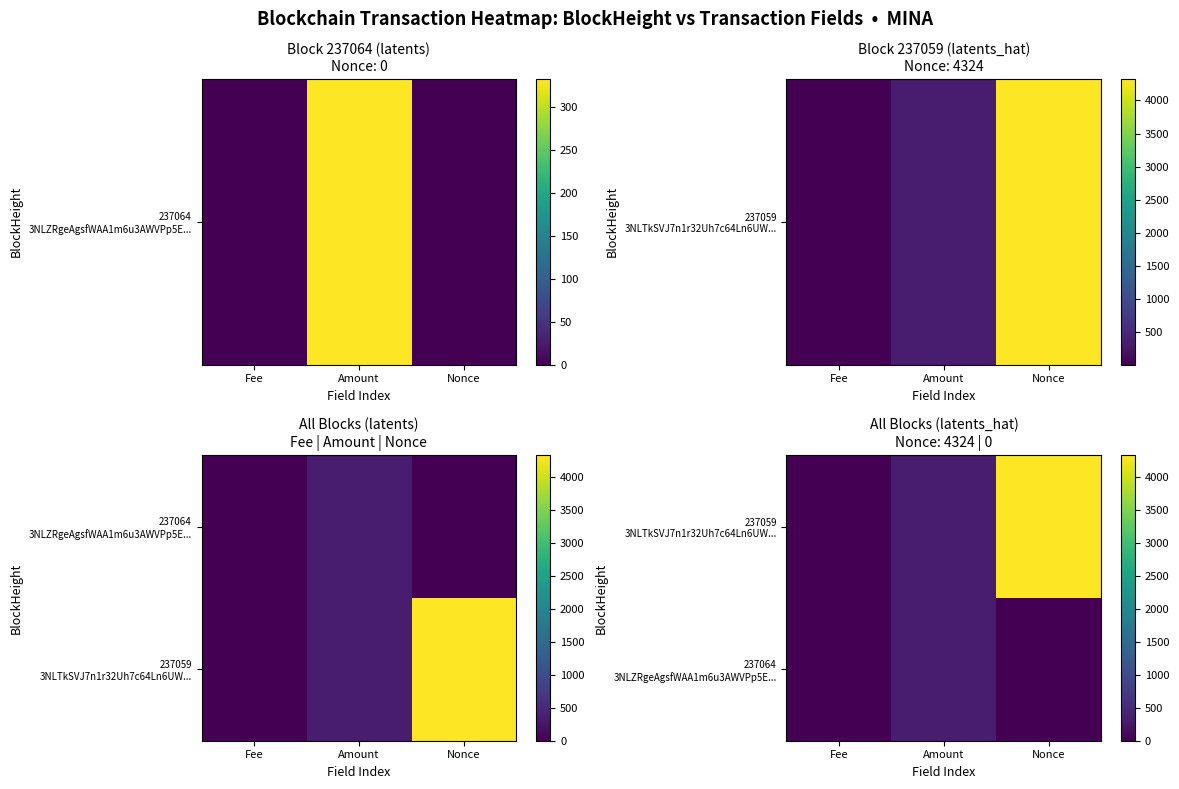

Rank the categories by 237059 3NLTkSVJ7n1r32Uh7c64Ln6UW... value from lowest to highest.

Fee, Amount, Nonce